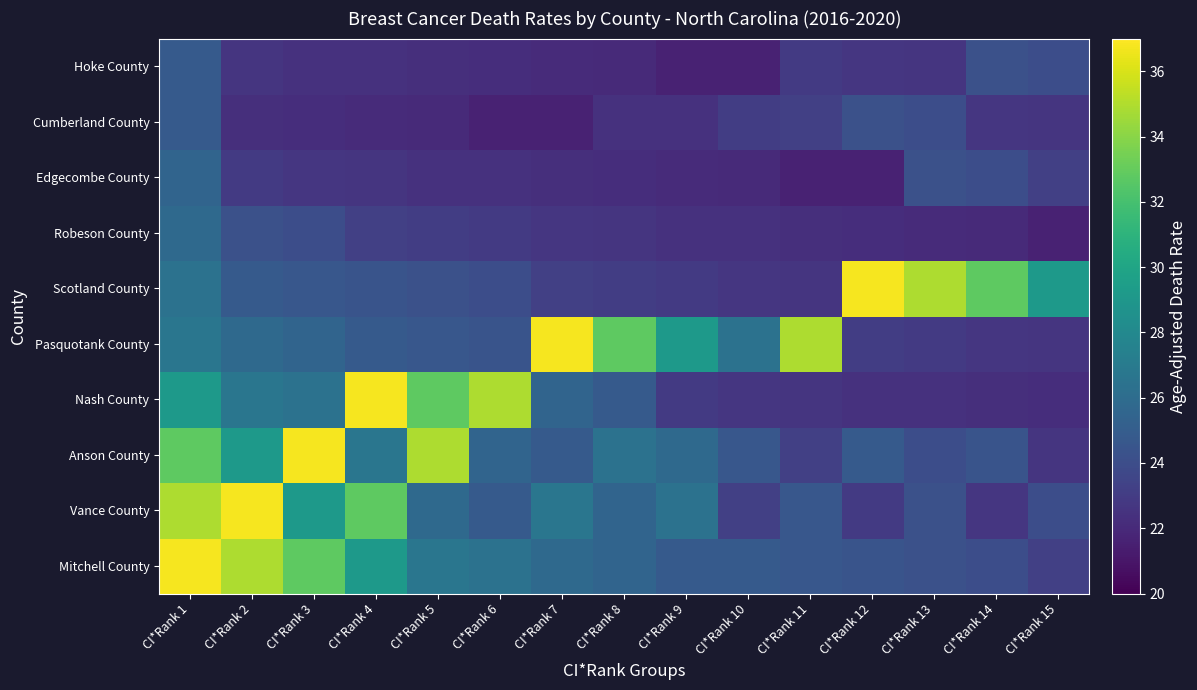

How many series are shown in this chart?

10